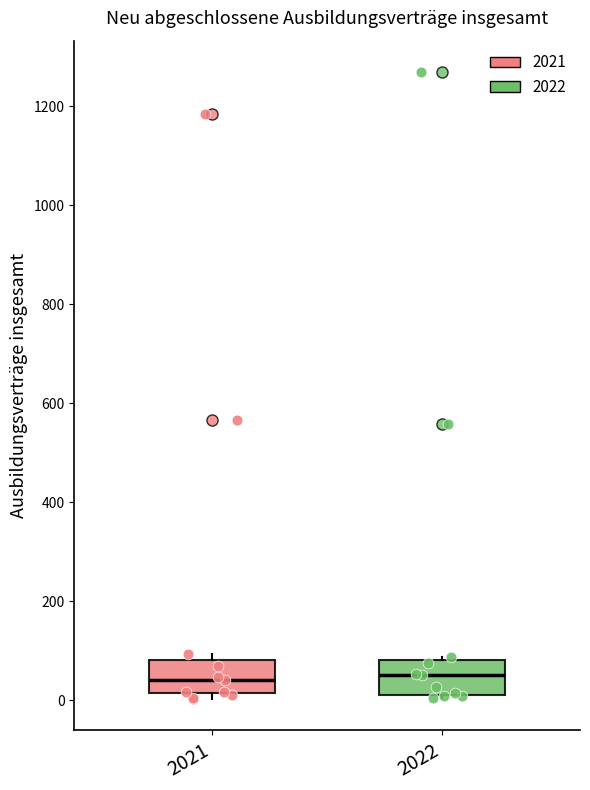

Where is the lower edge of the box at x = 2021 on the y-axis? The values are not printed on the chart, so give them approximately, as read against the axis.

20